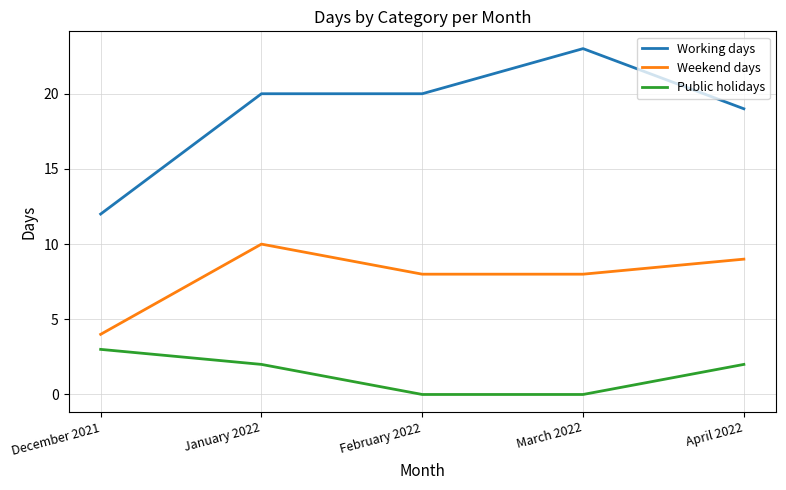

True or false: Working days has more than 0 interior local peaks.

True